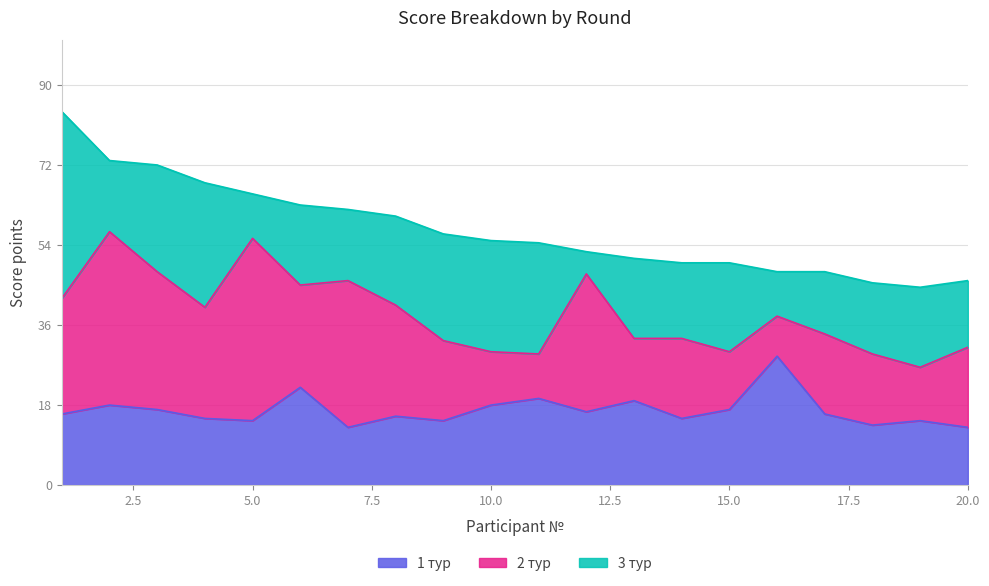

How many lines are shown in the chart?

3